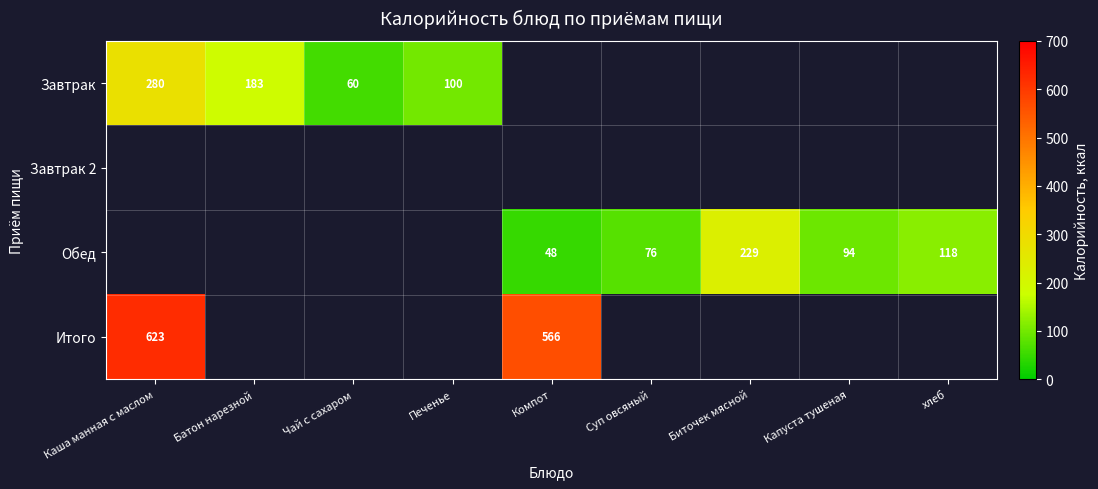

Is it true that Обед equals 48 at Компот?

True